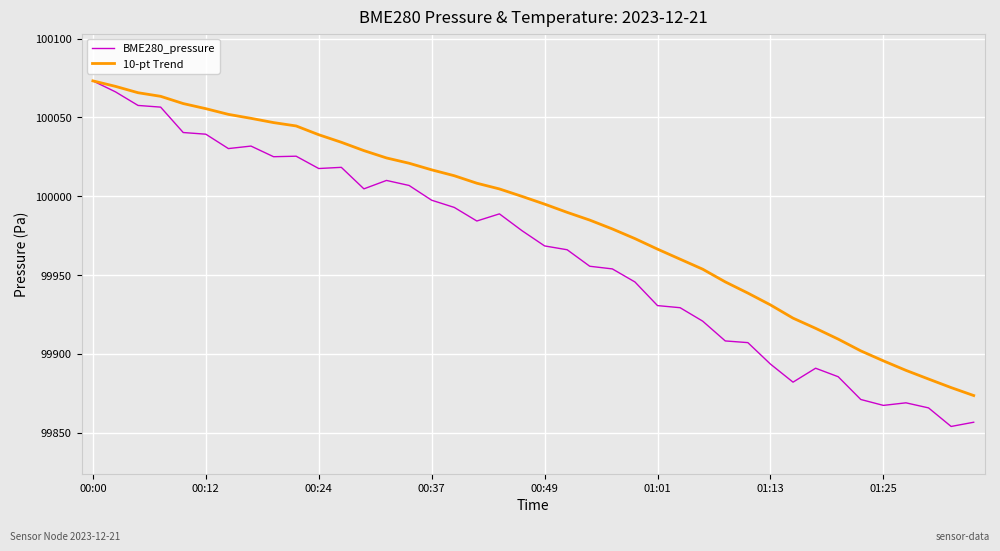

List the series in order of their overall mean, lowest first.

BME280_pressure, 10-pt Trend